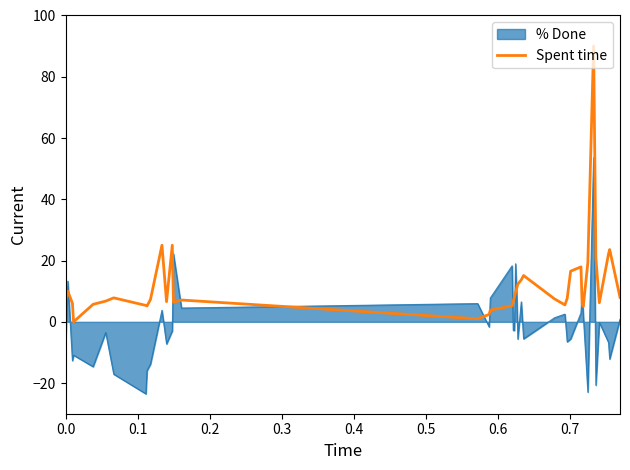

How many series are shown in this chart?

2